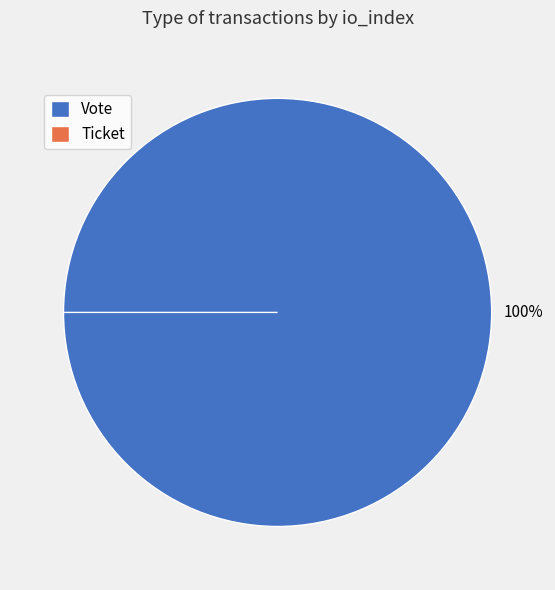

Is there a majority slice in this chart?

Yes